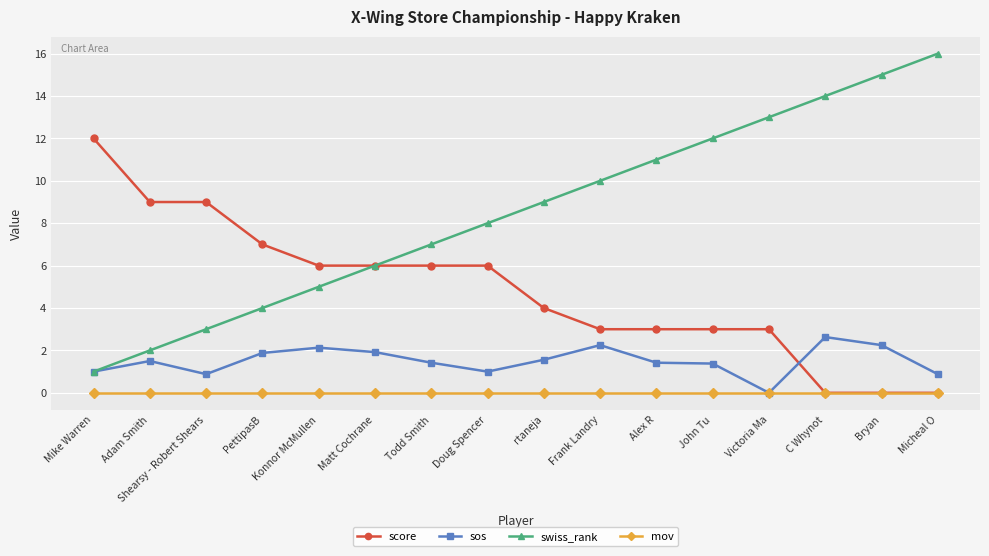

What is the highest value of the score series?

12.0